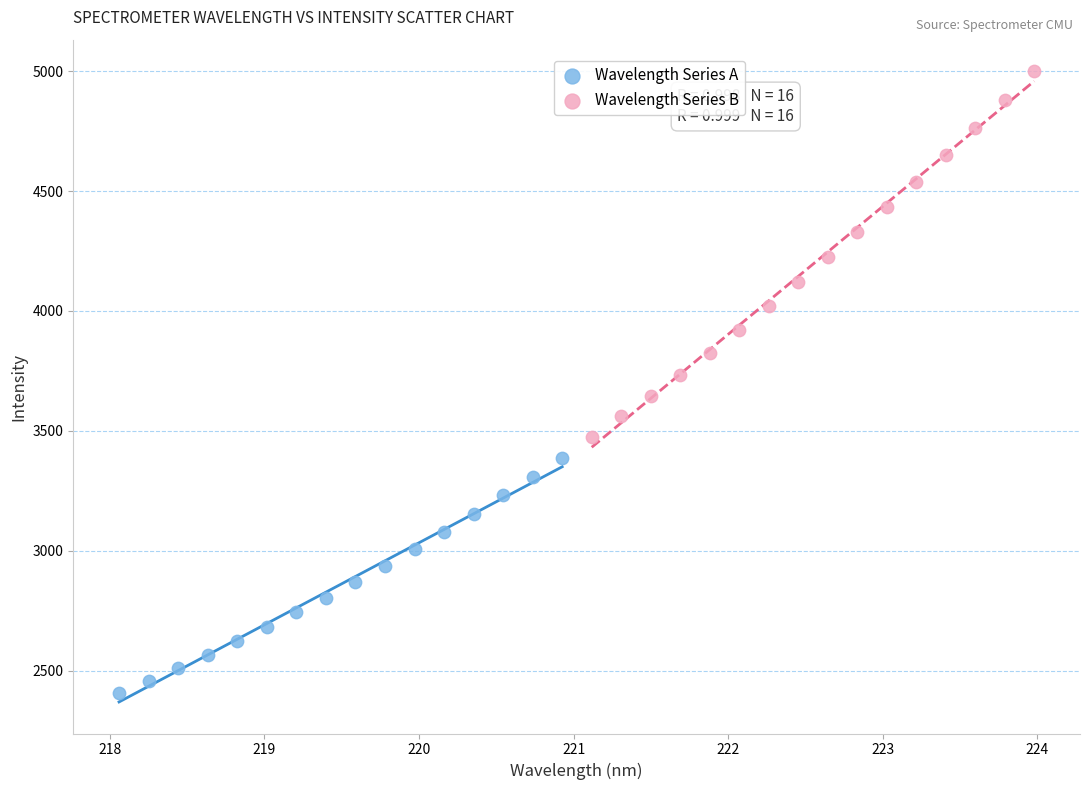

Which series has the widest spread of Y values?

Wavelength Series B